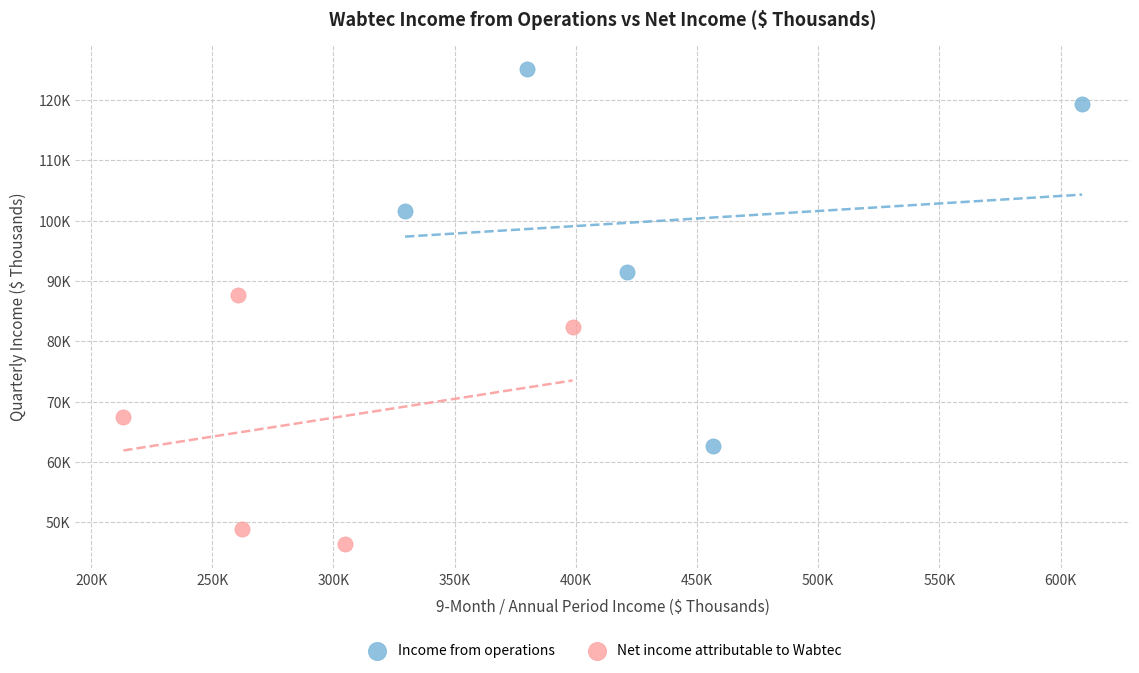

Which series reaches the maximum Y coordinate?

Income from operations